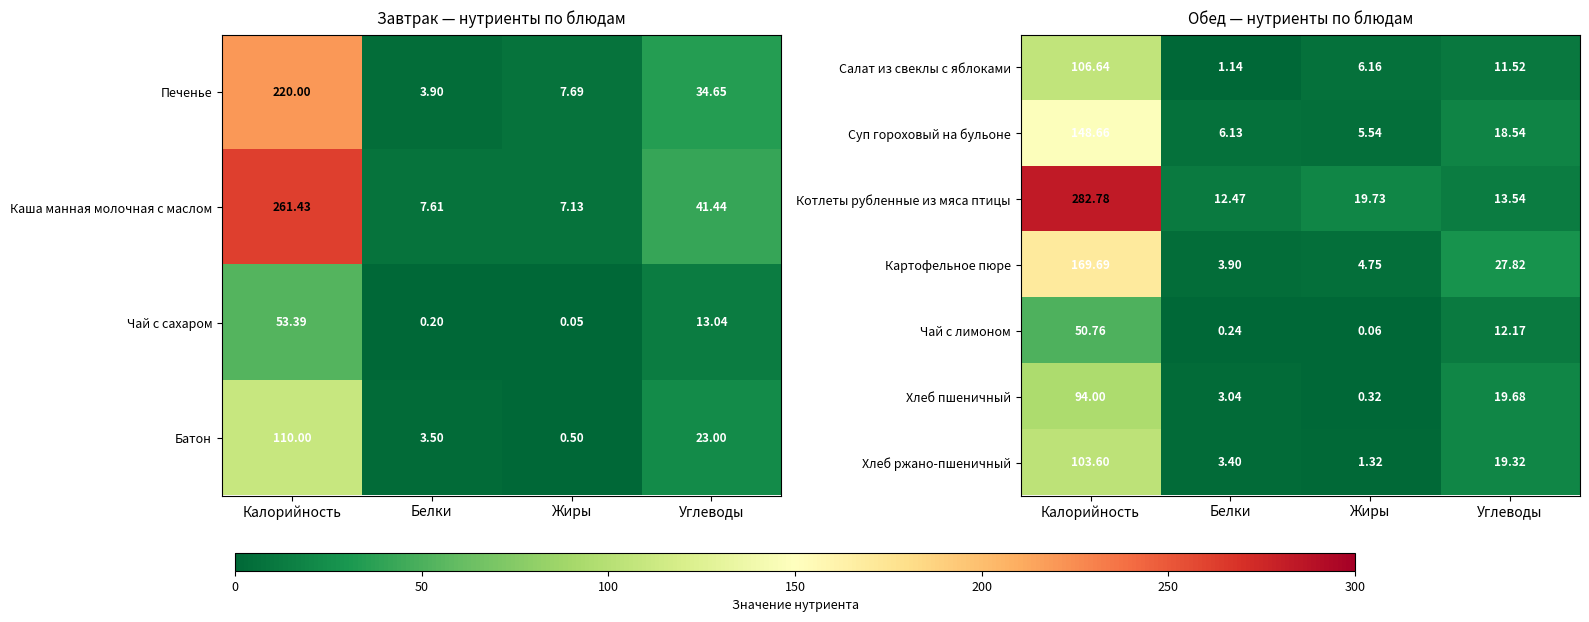

At which label is Чай с лимоном closest to 25?

Углеводы